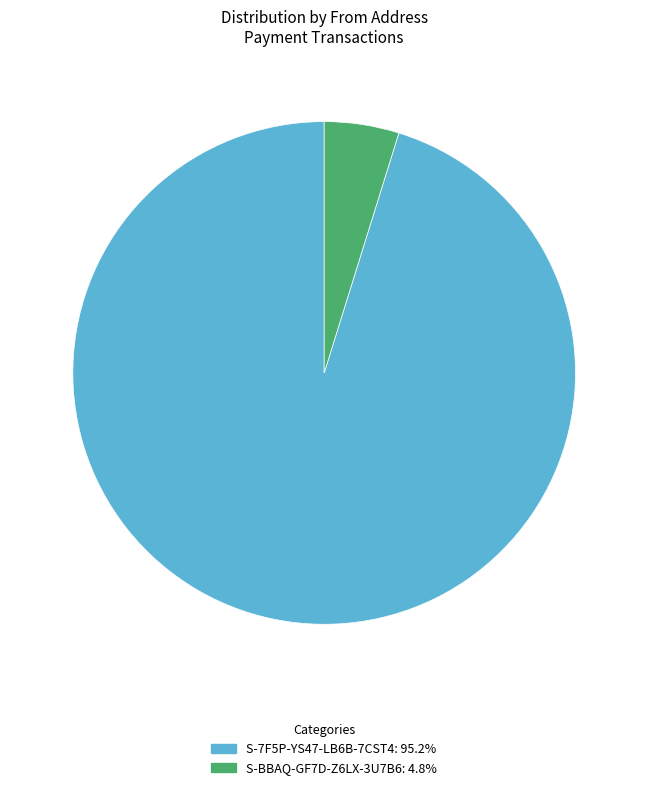

How many slices are in this pie chart?

2